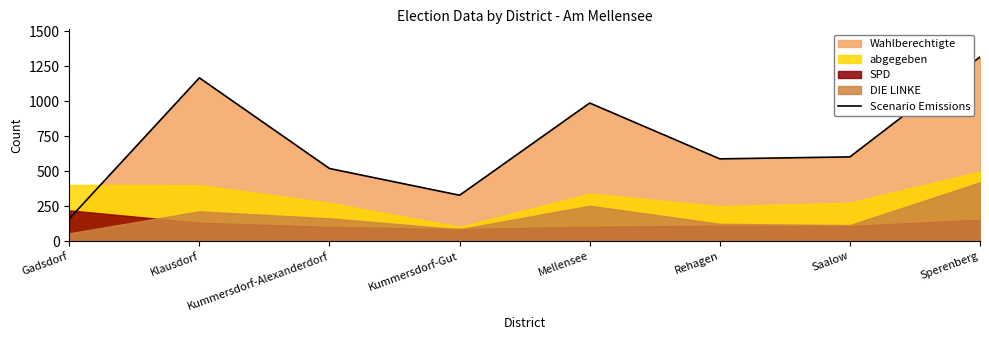

What position from the right is Sperenberg?

1